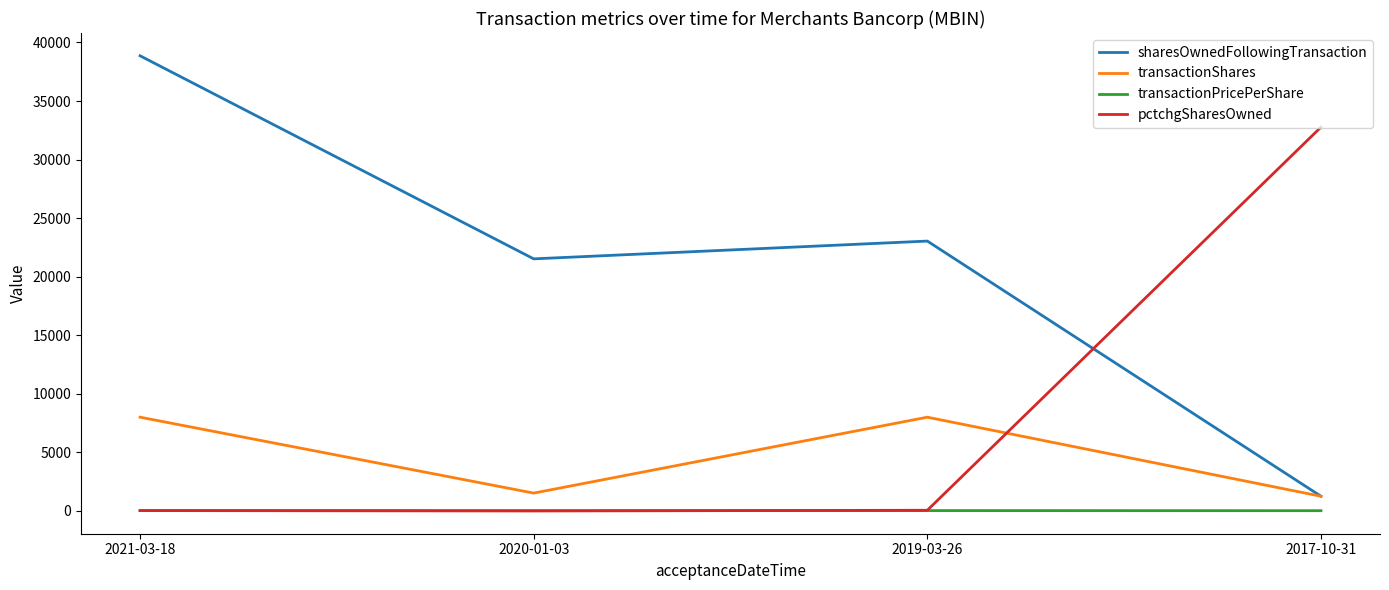

How many lines are shown in the chart?

4